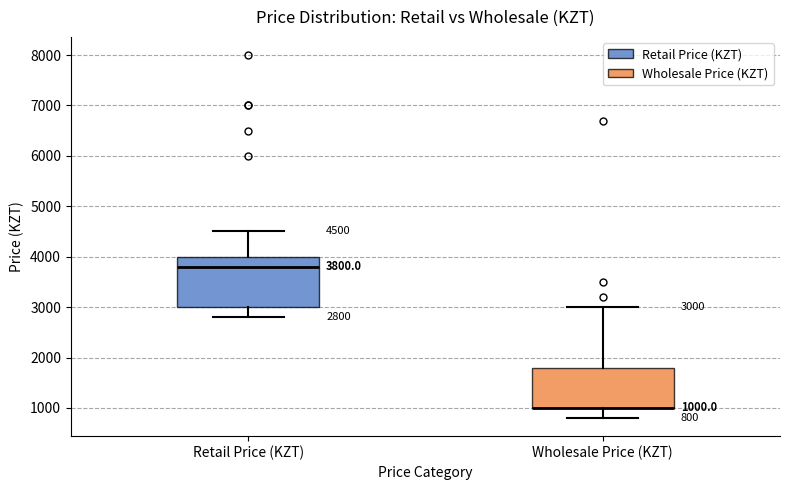

Comparing the boxes themselves (not the whiskers), which one is the tallest?

Retail Price (KZT)